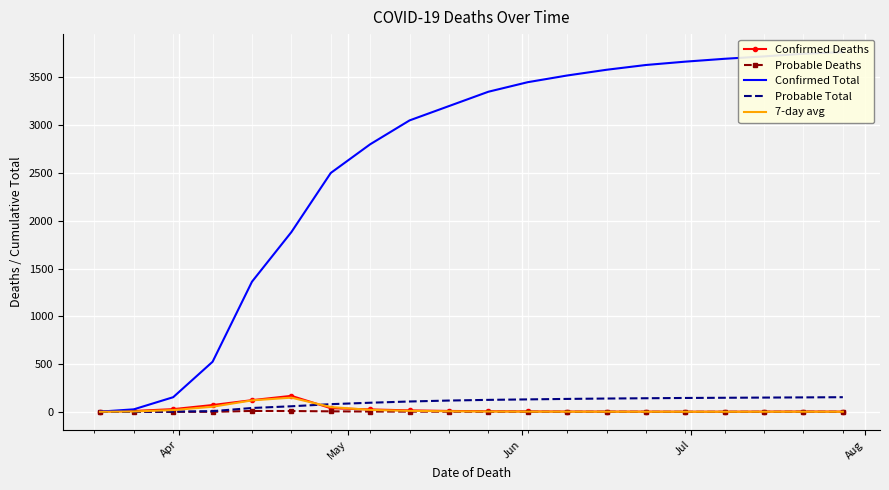

What is the highest value of the 7-day avg series?

148.1